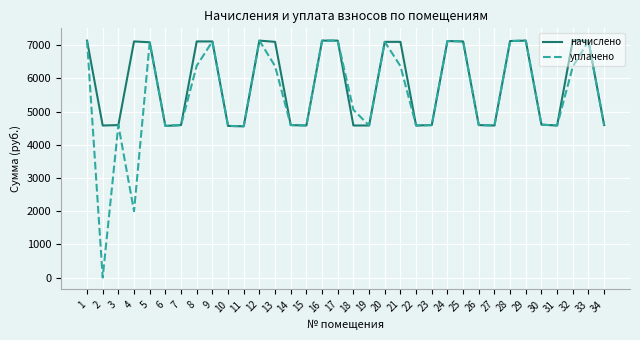

Which series has the widest spread of values?

уплачено